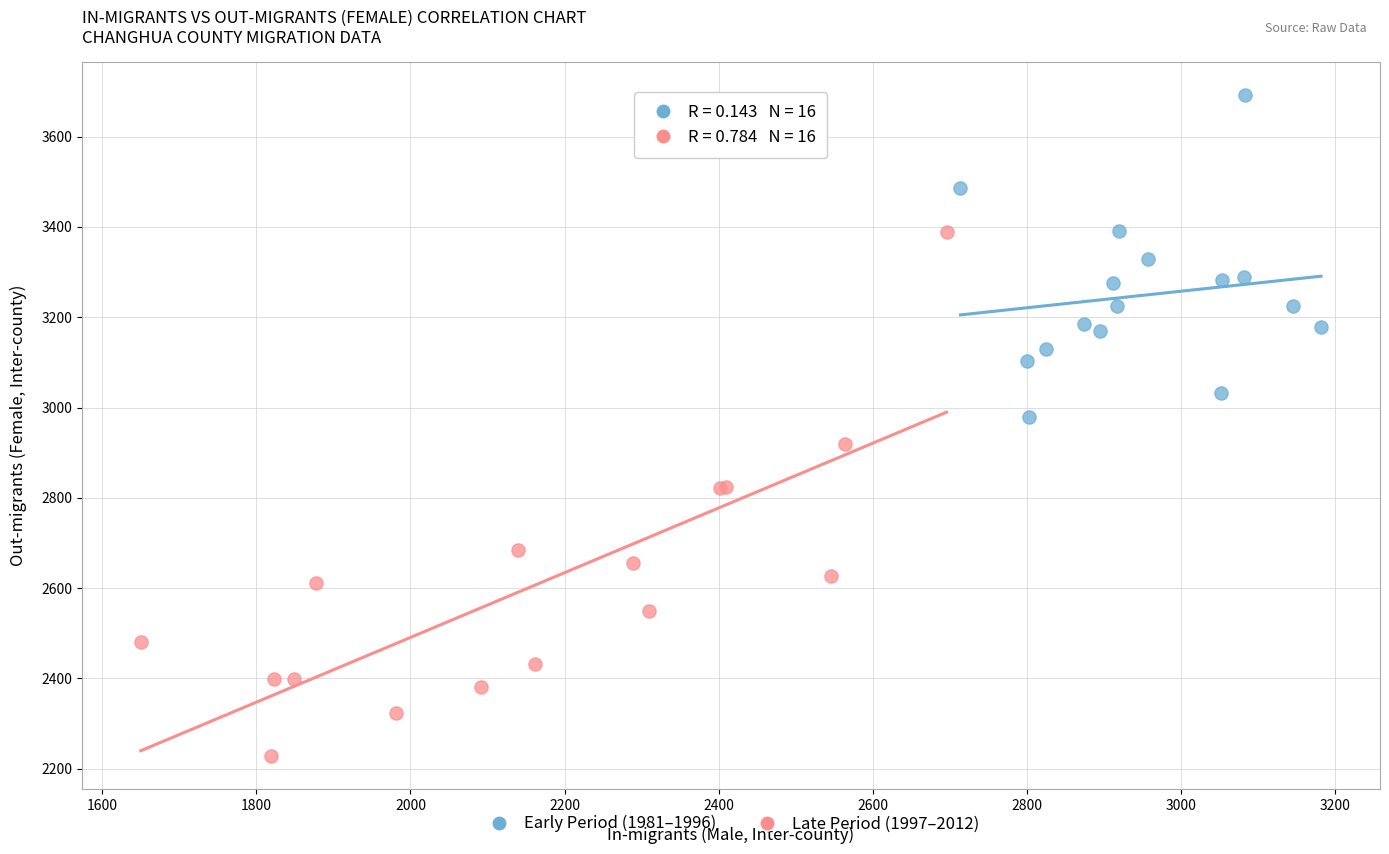

Which series has the largest Y range (max minus min)?

Late Period (1997–2012)